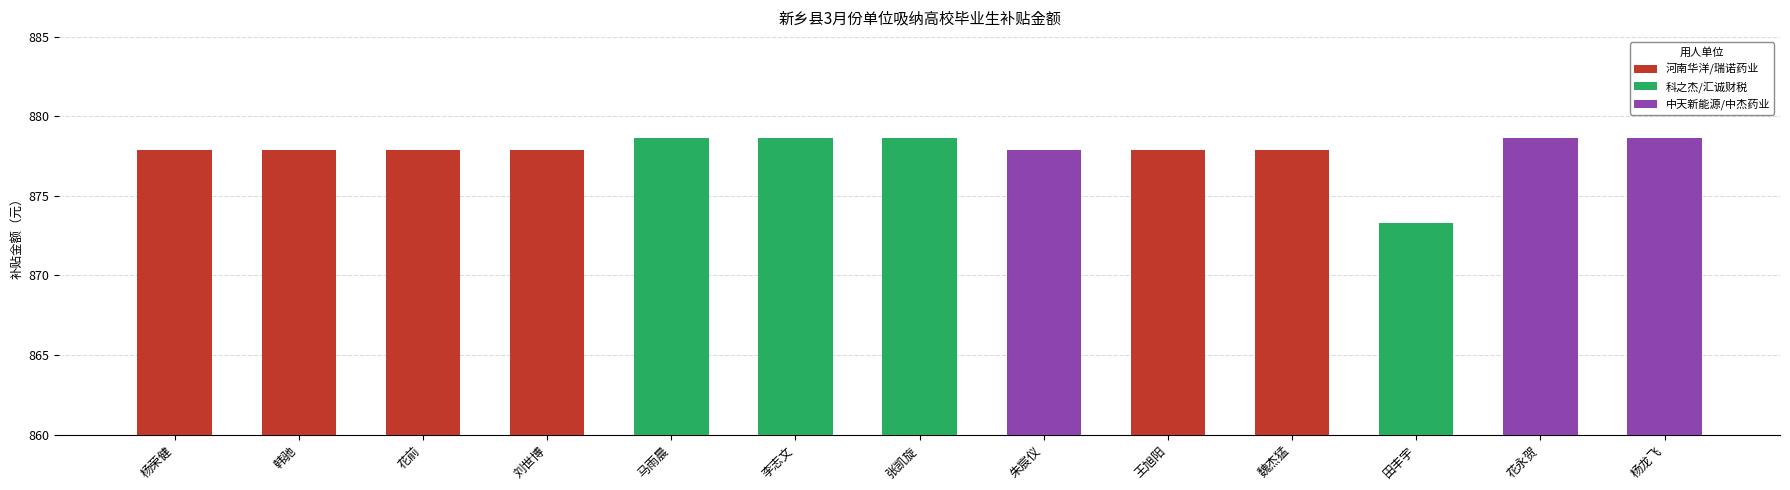

What is the change in value from 杨荣健 to 杨龙飞?

+0.7